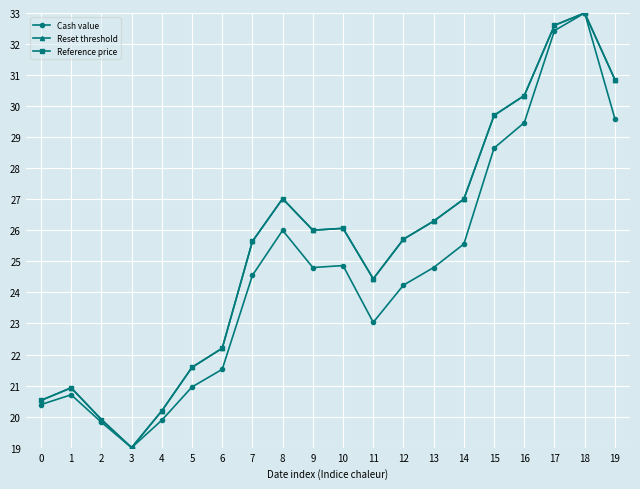

At how many categories does at least one series exceed 21?

15